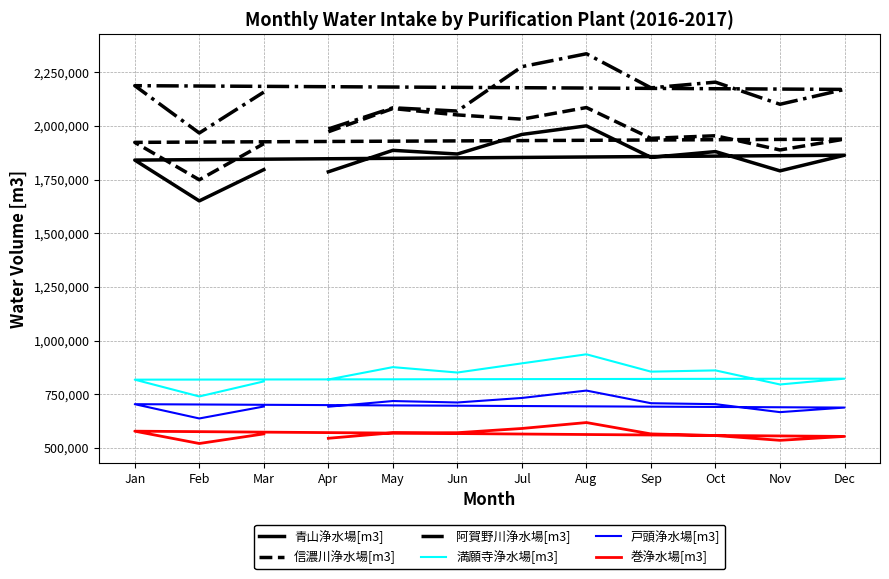

At which label does 信濃川浄水場[m3] reach its minimum?

Feb